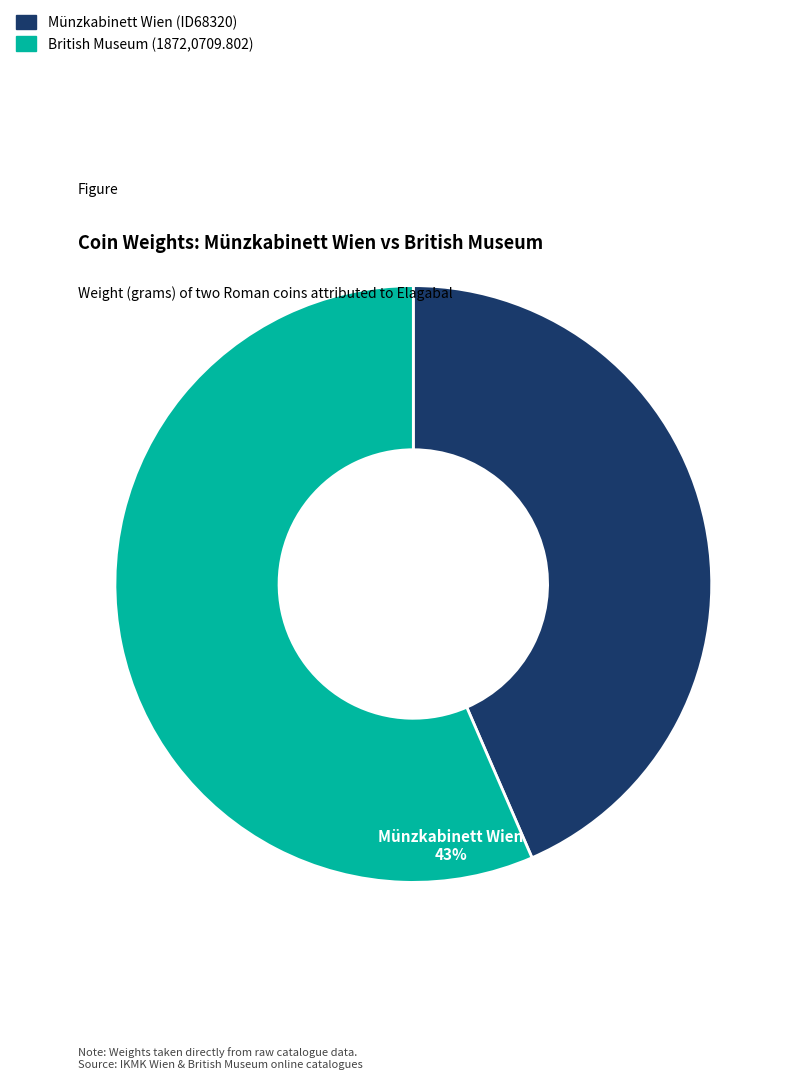

Is the sum of British Museum (1872,0709.802) and Münzkabinett Wien (ID68320) greater than half?

Yes